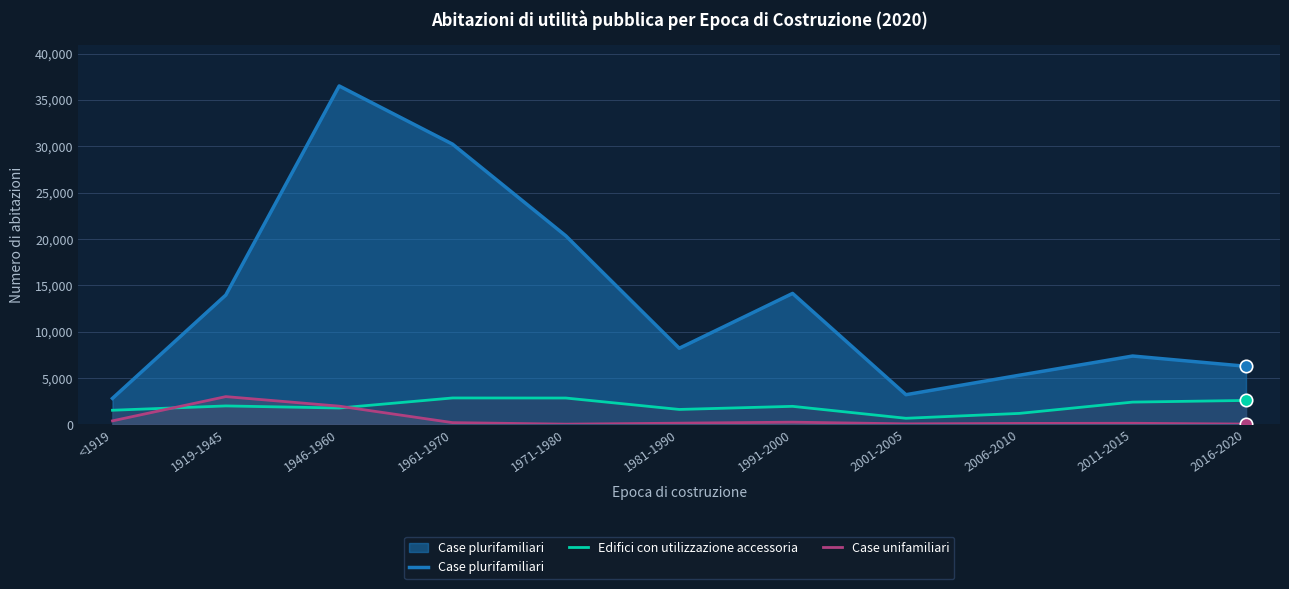

Which series contains the highest Y value?

Case plurifamiliari